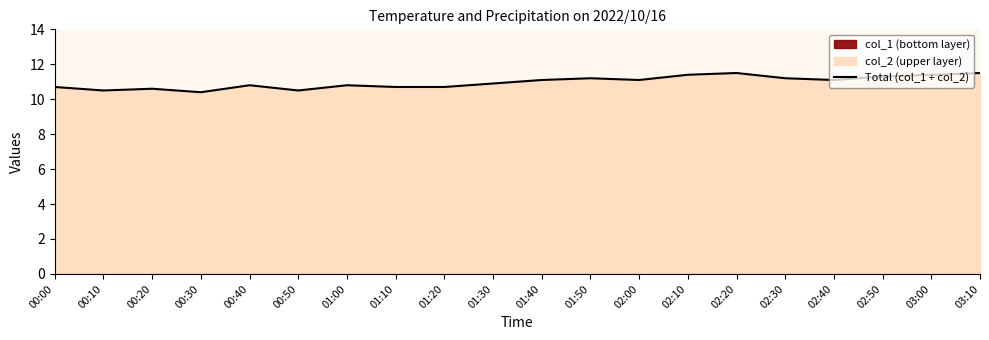

How many data points are less than 11?

10